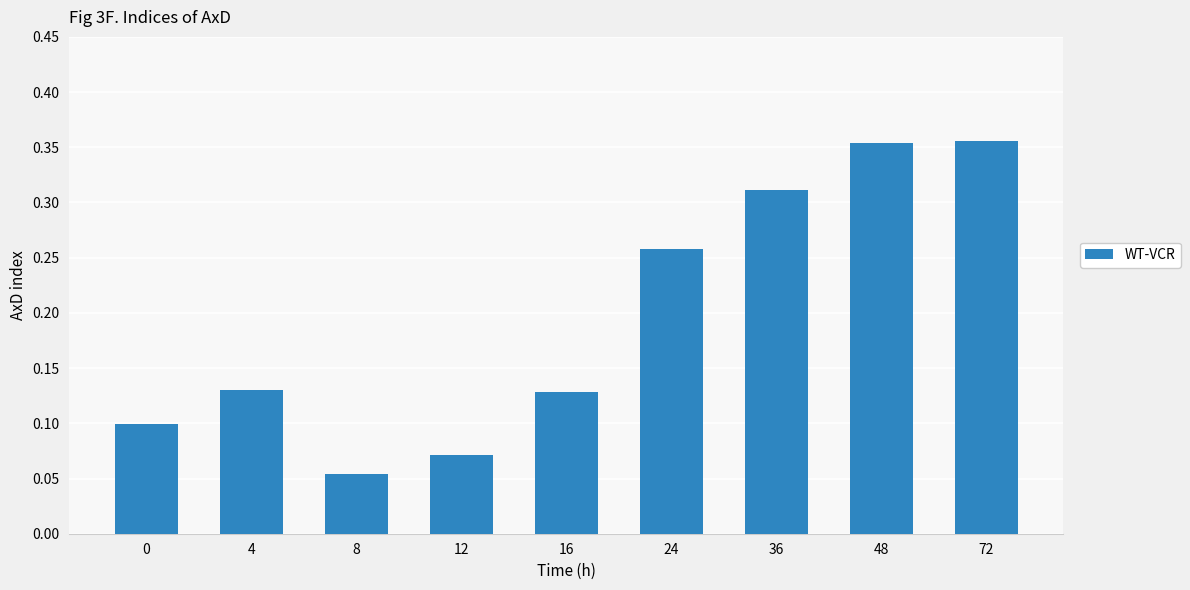

Where is the data nearest to the value 0?

8